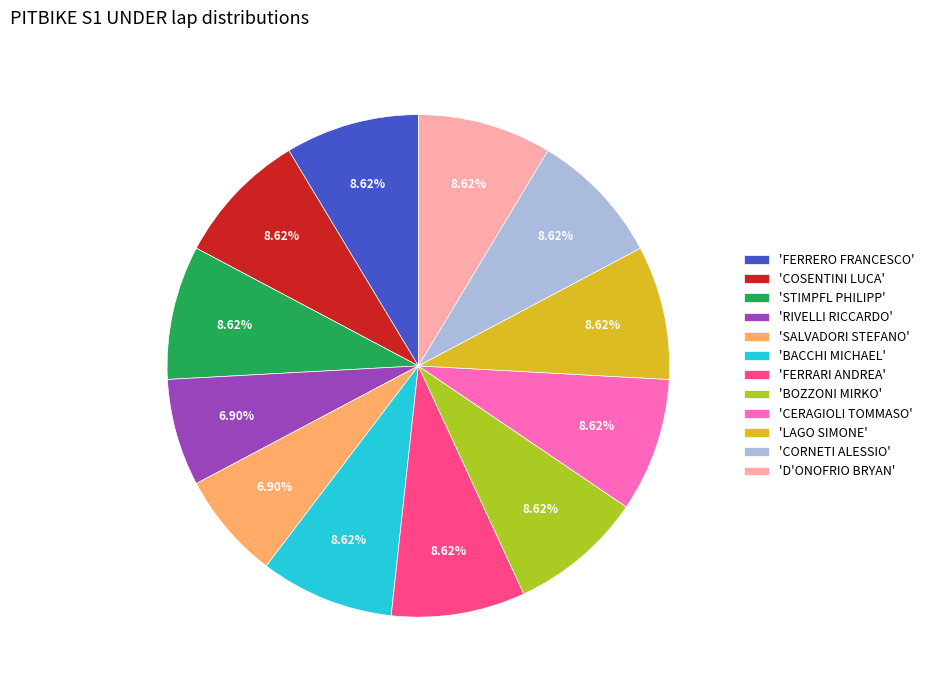

Is 'BACCHI MICHAEL' the majority of the pie?

No